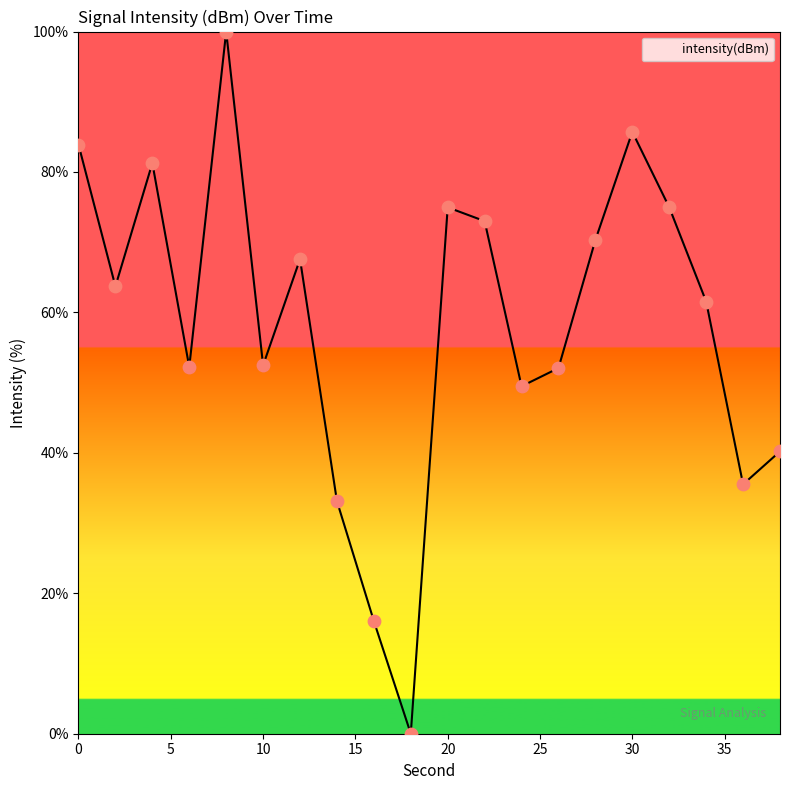

What is the maximum value shown in the chart?

100.0